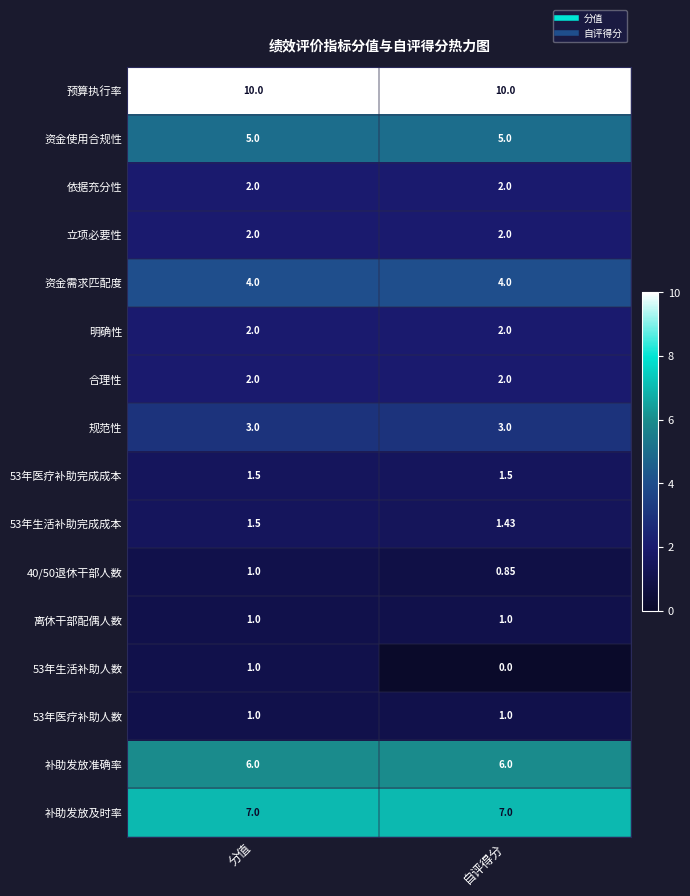

Where is 53年生活补助完成成本 nearest to the value 1?

自评得分